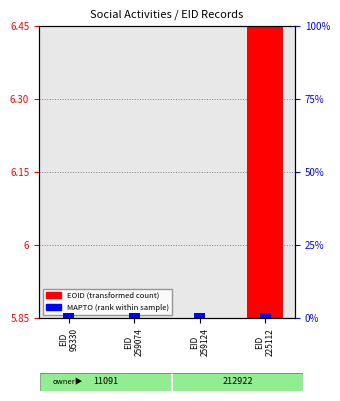

Does the chart contain any negative values?

No